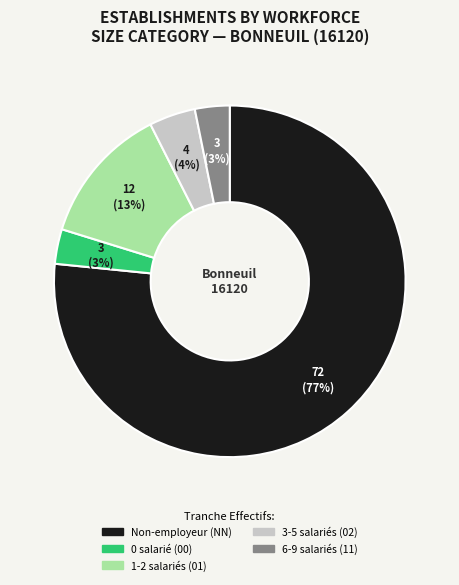

True or false: 6-9 salariés (11) accounts for 3% of the total.

True